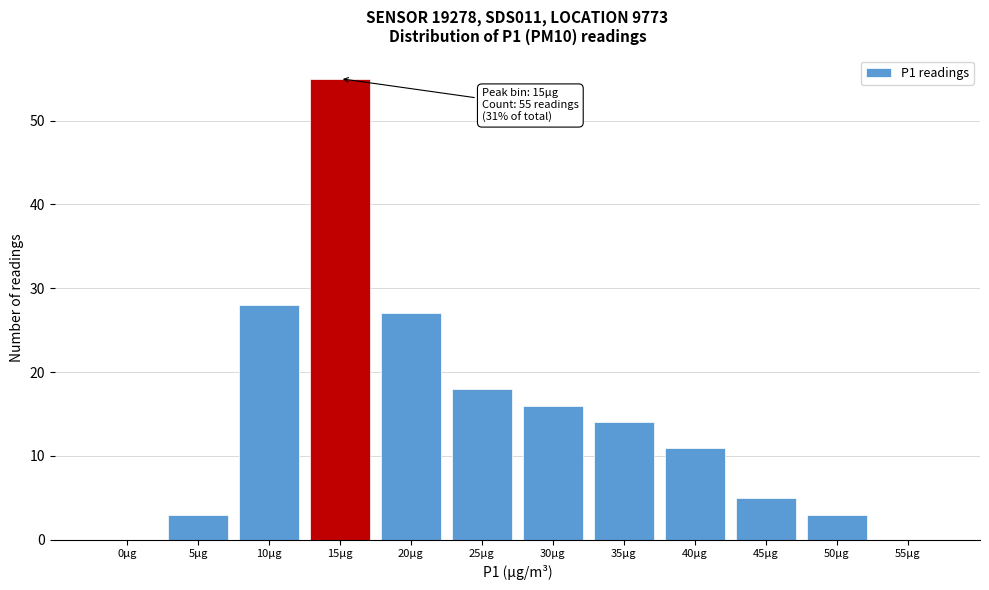

Reading left to right, what are all the values shown in this chart?

0µg=0	5µg=3	10µg=28	15µg=55	20µg=27	25µg=18	30µg=16	35µg=14	40µg=11	45µg=5	50µg=3	55µg=0